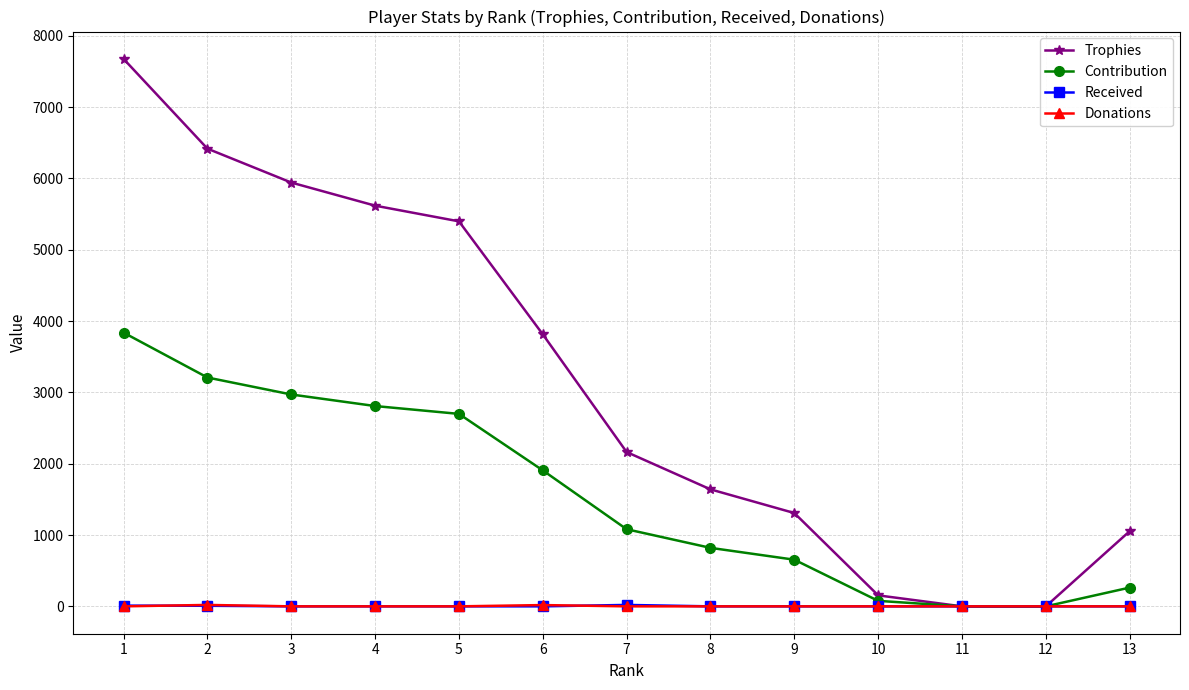

Between 5 and 8, which series saw the biggest shift?

Trophies